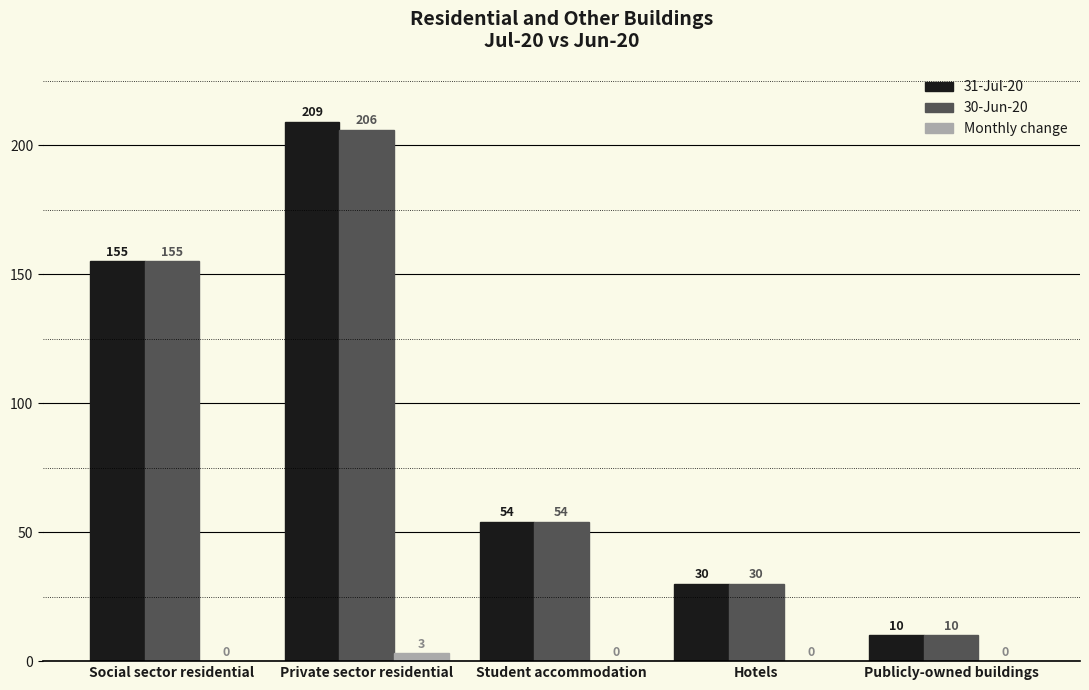

The value of Monthly change at Student accommodation is 0. True or false?

True